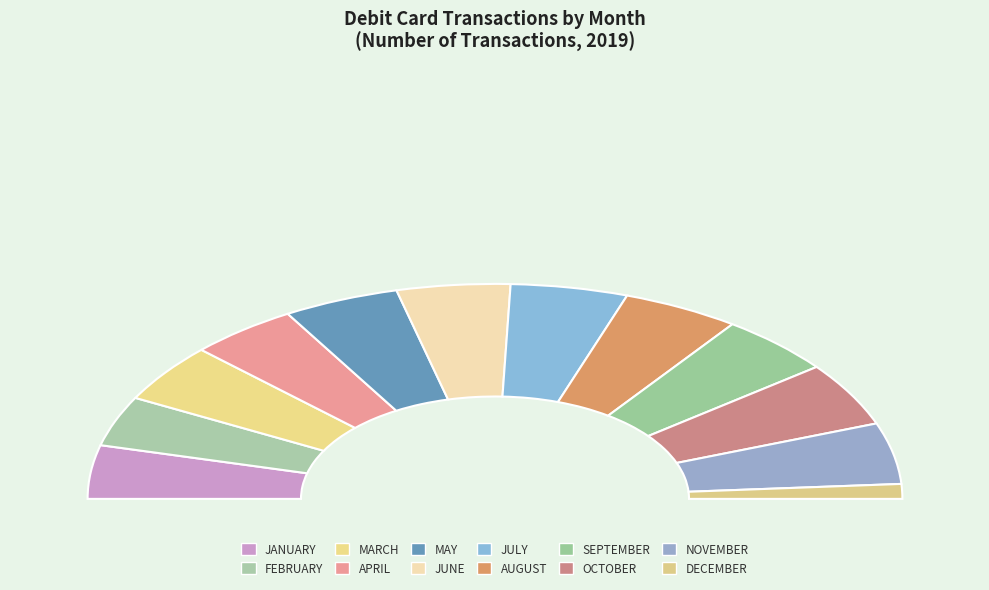

Does AUGUST represent more than half of the total?

No